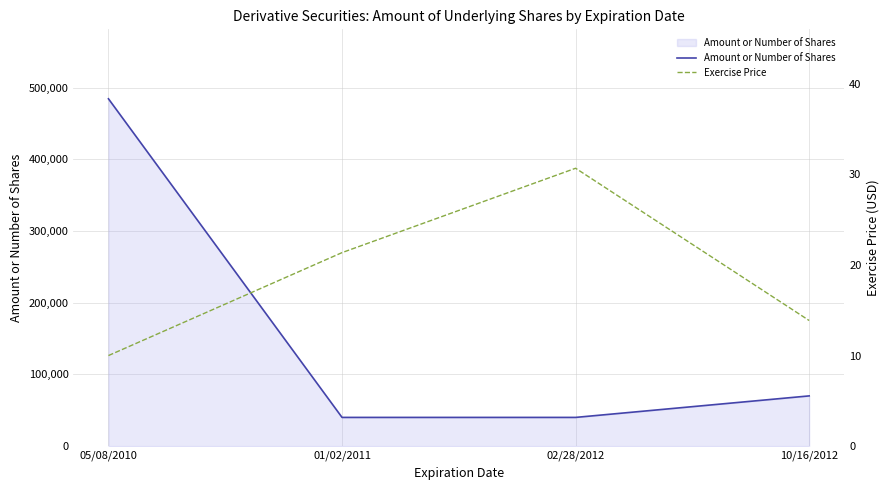

What is the difference between the highest and lowest values at 10/16/2012?

69986.1